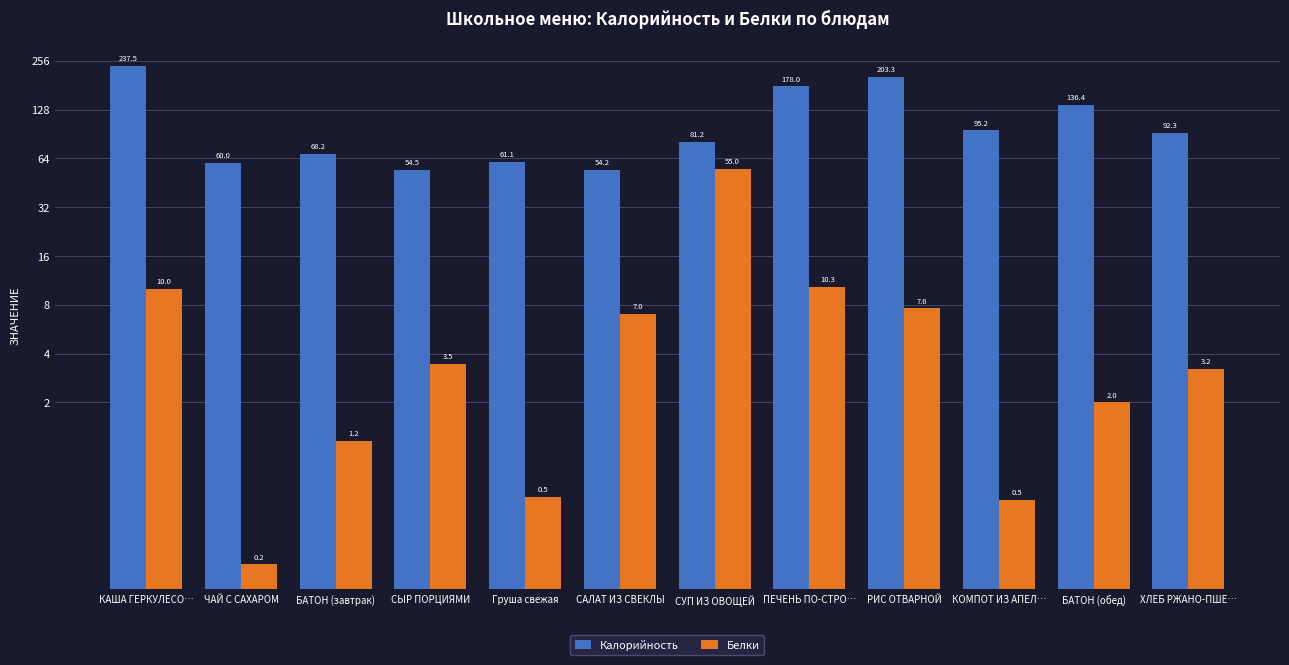

What is the difference between the maximum and minimum values in the Белки series?

54.8